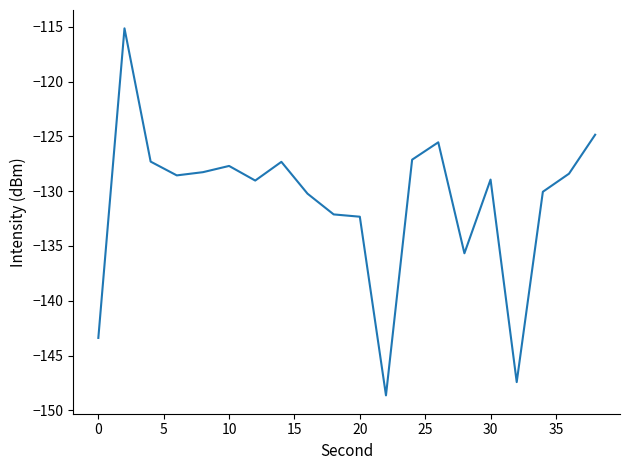

What is the difference between the maximum and minimum values?

33.5